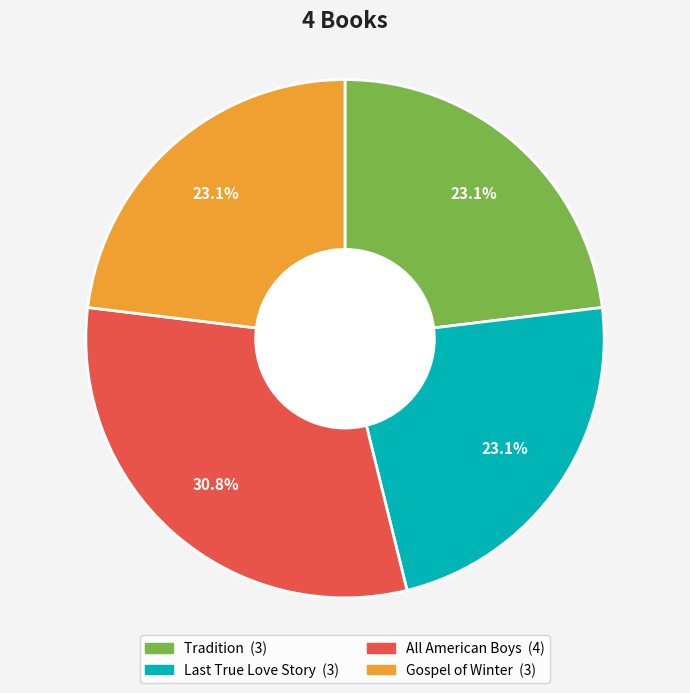

Is there a majority slice in this chart?

No